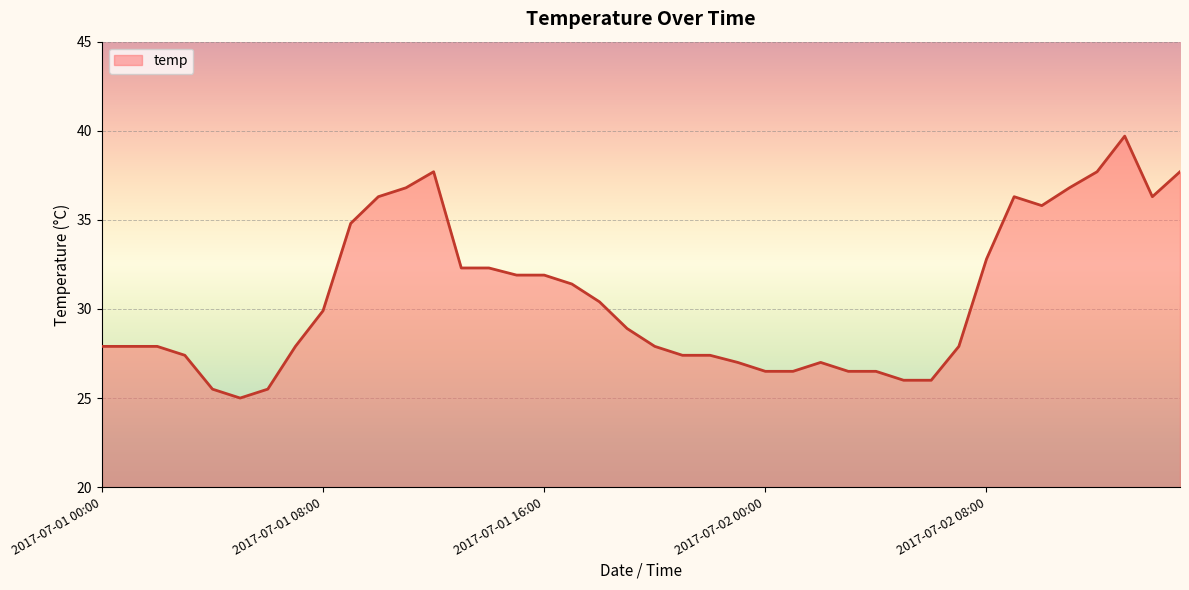

What is the greatest value displayed?

39.7